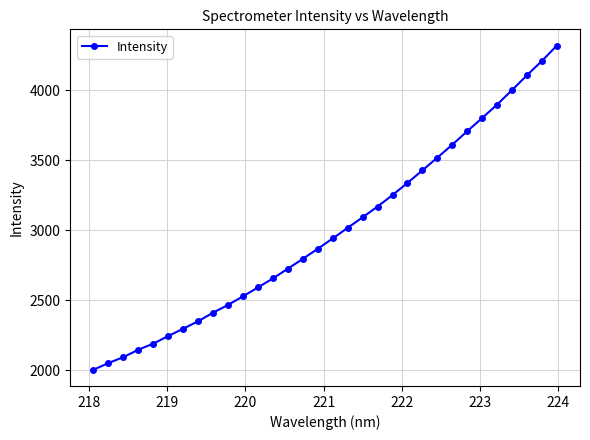

What is the sum of all values?

95848.1